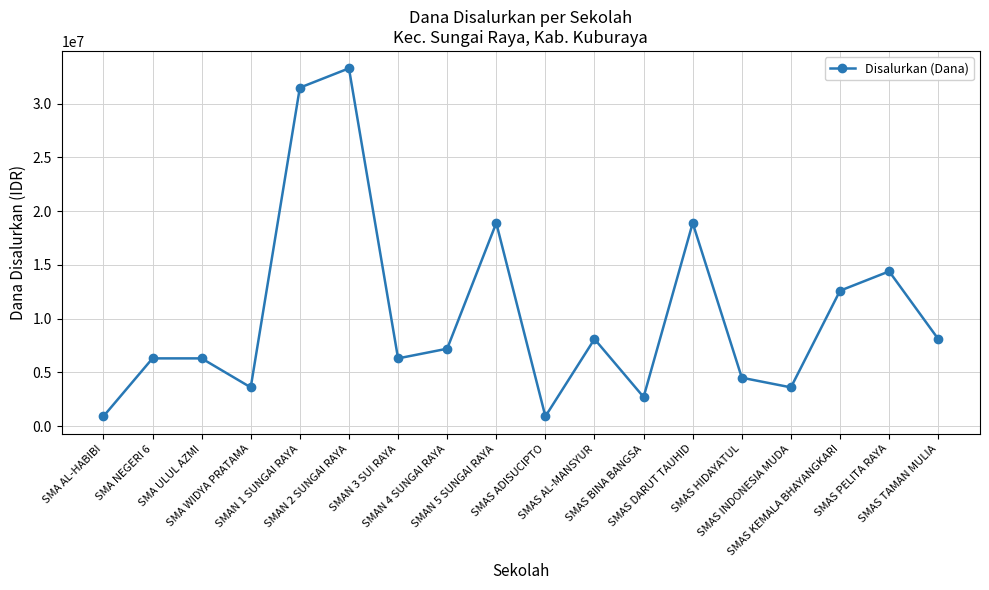

The chart shows a value of 4500000 at SMAS HIDAYATUL. True or false?

True